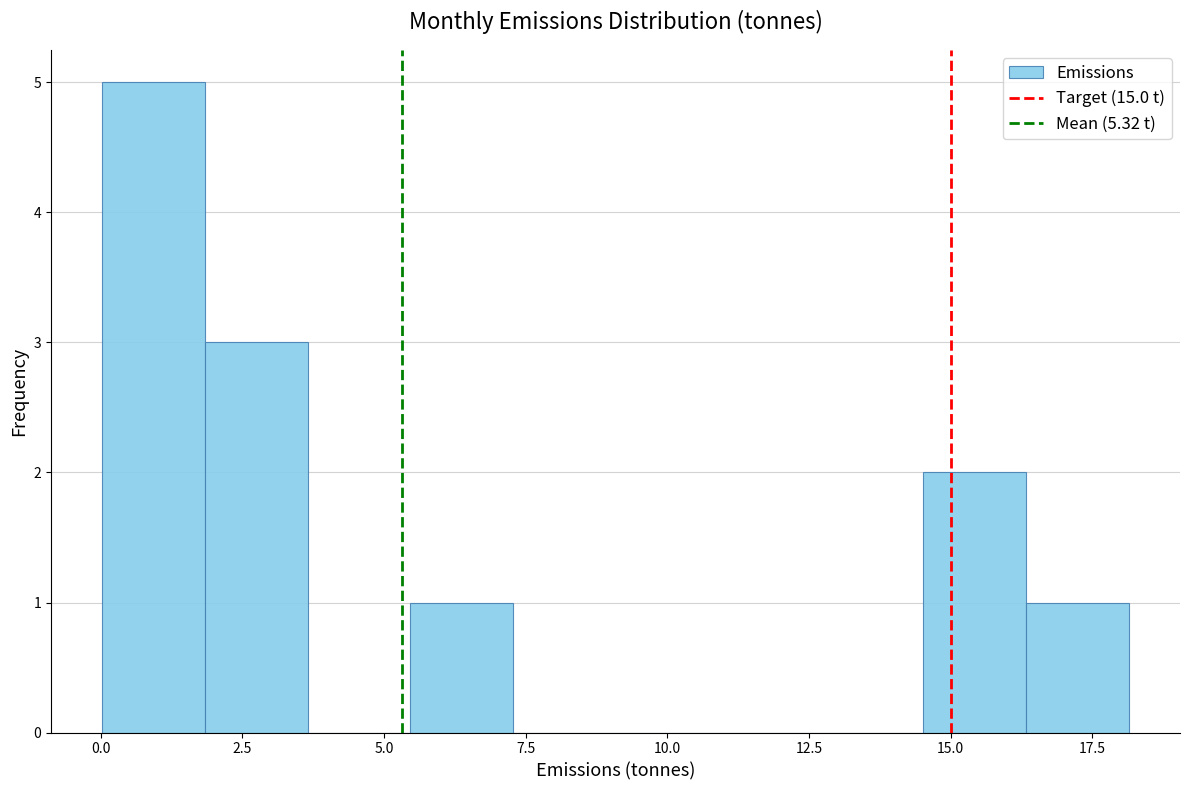

Read against the x-axis, roughly where is the centre of the tallest bar?

1.0